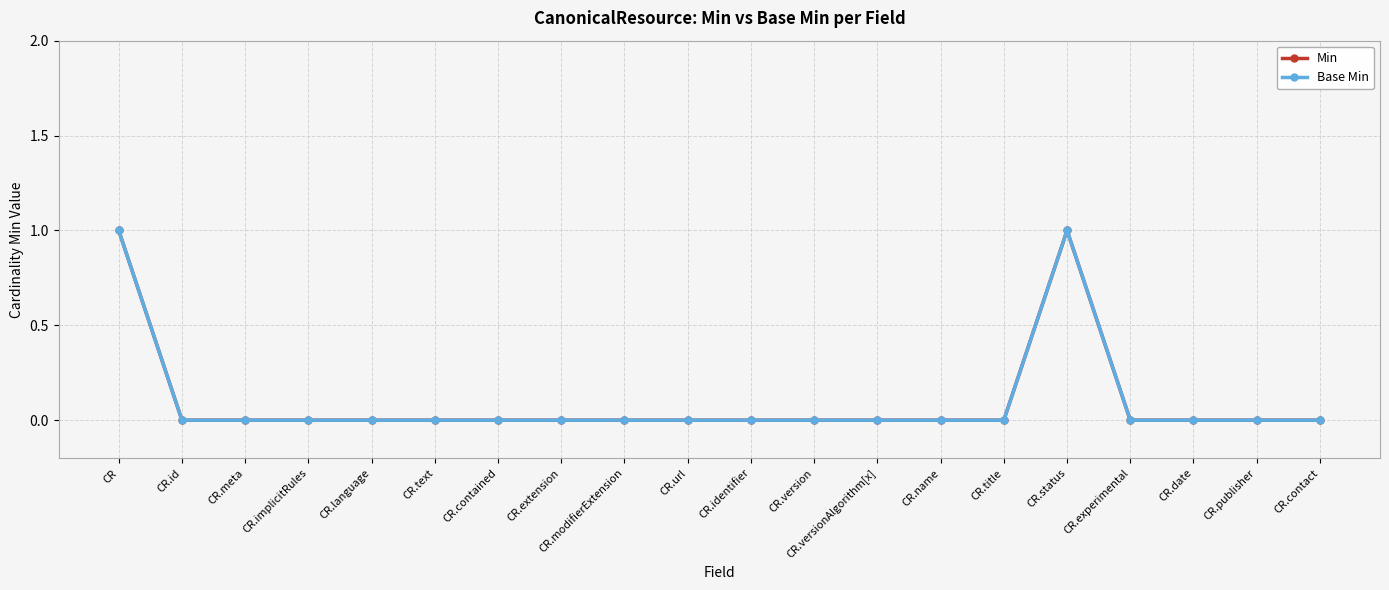

How many Min values are between 0 and 1?

20